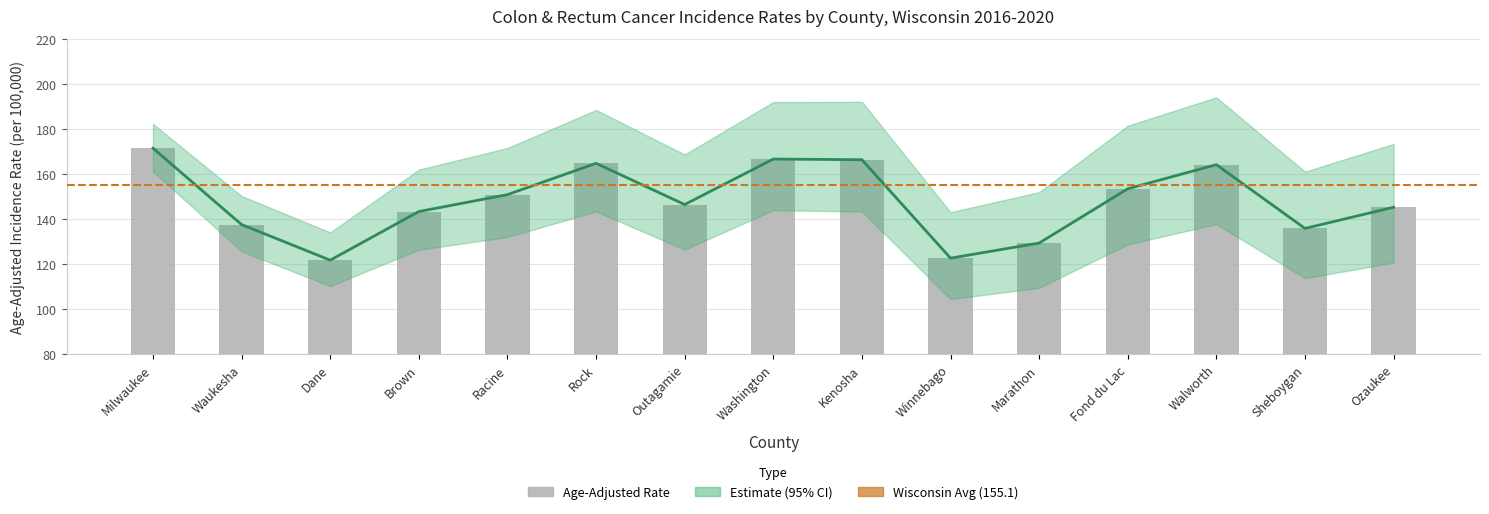

At Winnebago, list the series in order from largest to smallest.

Upper 95% CI, Age-Adjusted Rate, Lower 95% CI